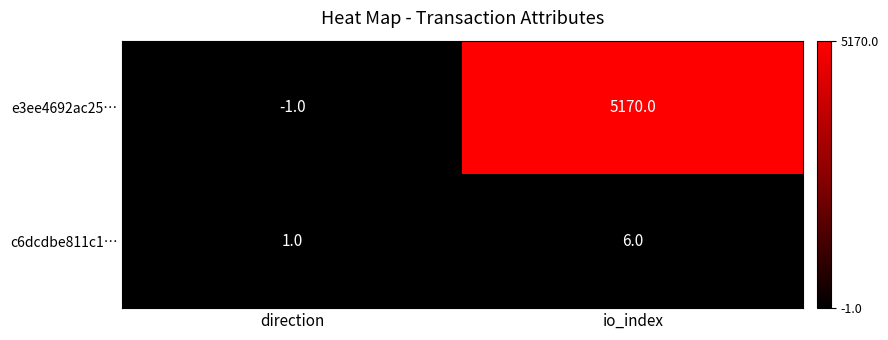

Reading left to right, extract all data points from this chart.

e3ee4692ac25…: -1	5170
c6dcdbe811c1…: 1	6